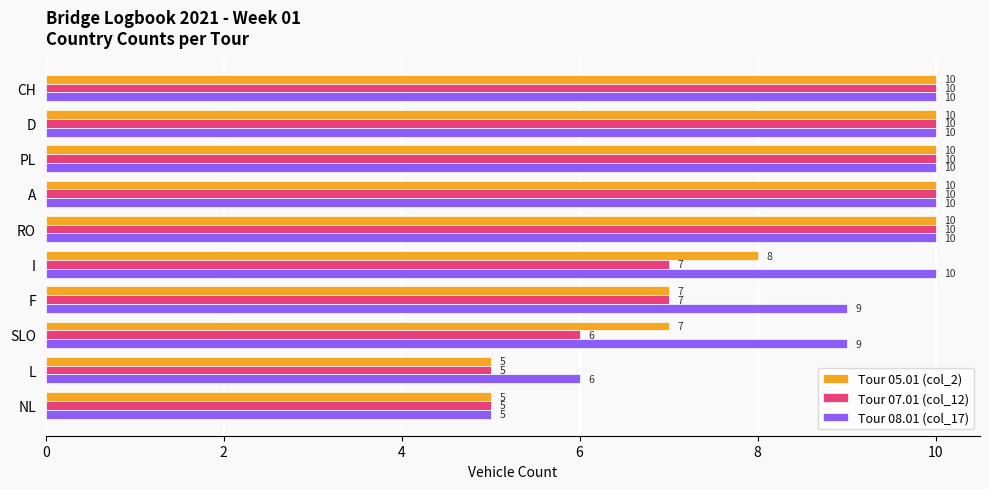

Is it true that Tour 07.01 (col_12) equals 6 at SLO?

True